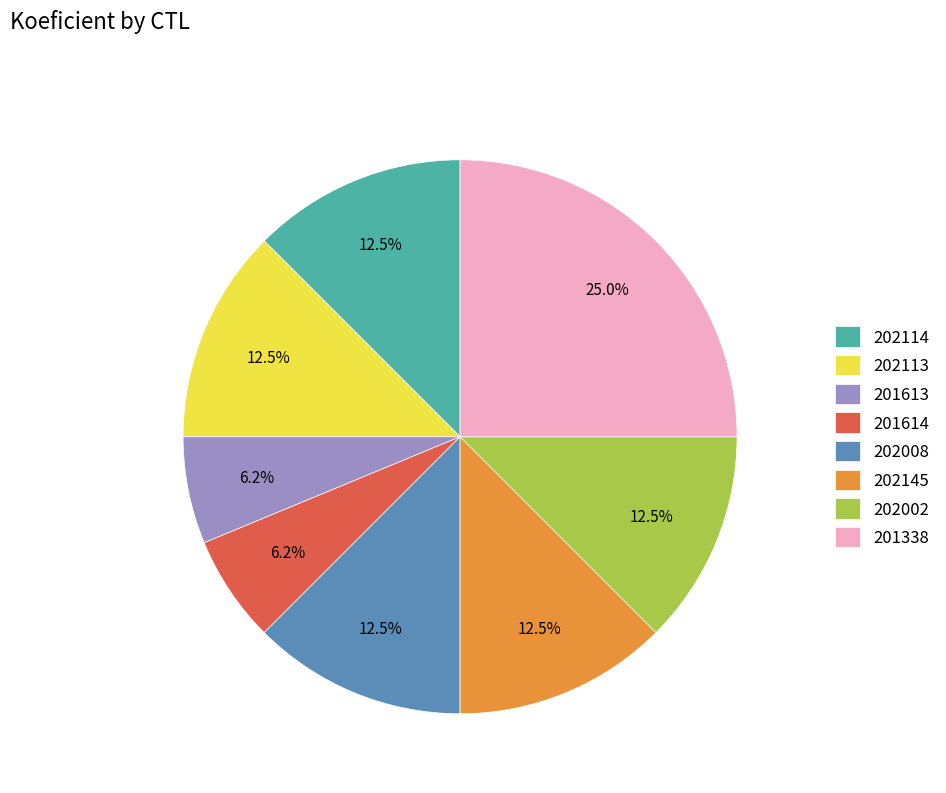

How many segments does this pie chart have?

8